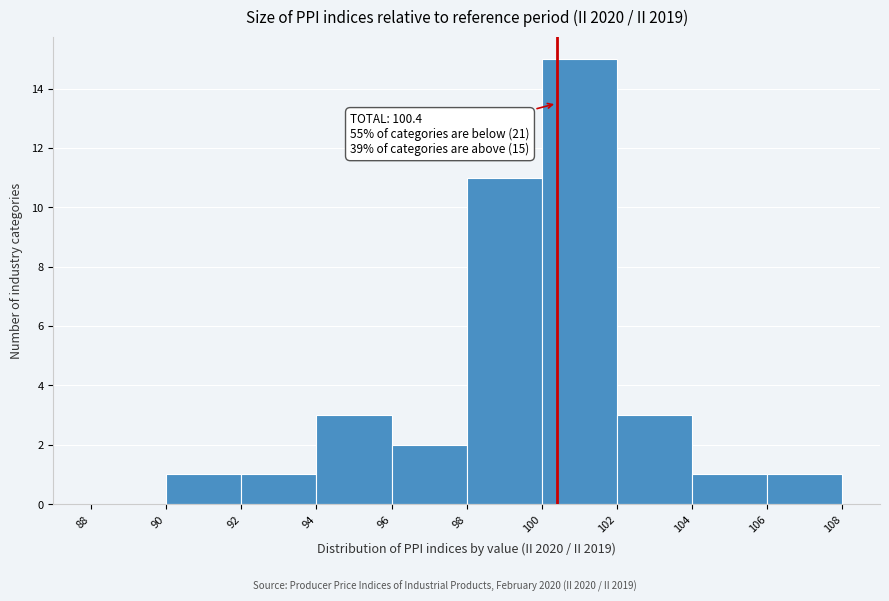

Over which range of the x-axis is the bar tallest?

100 to 102